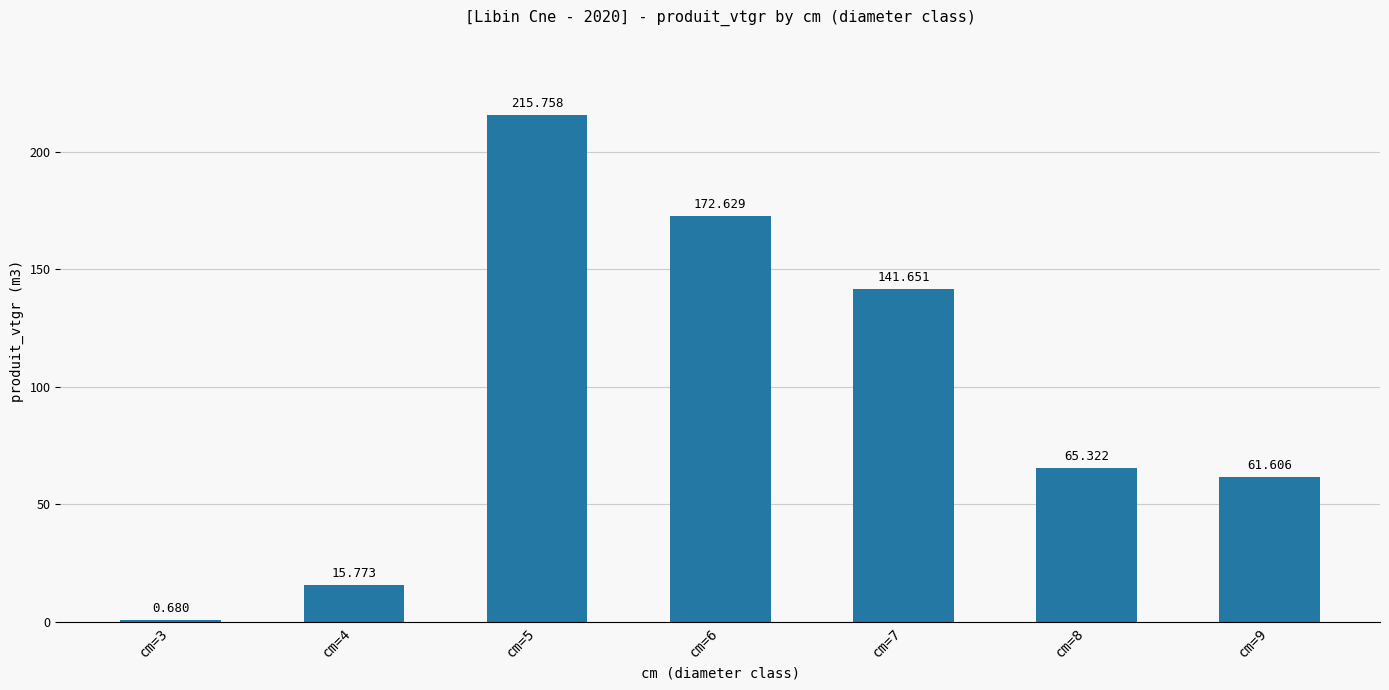

List the labels in order of value, smallest first.

cm=3, cm=4, cm=9, cm=8, cm=7, cm=6, cm=5